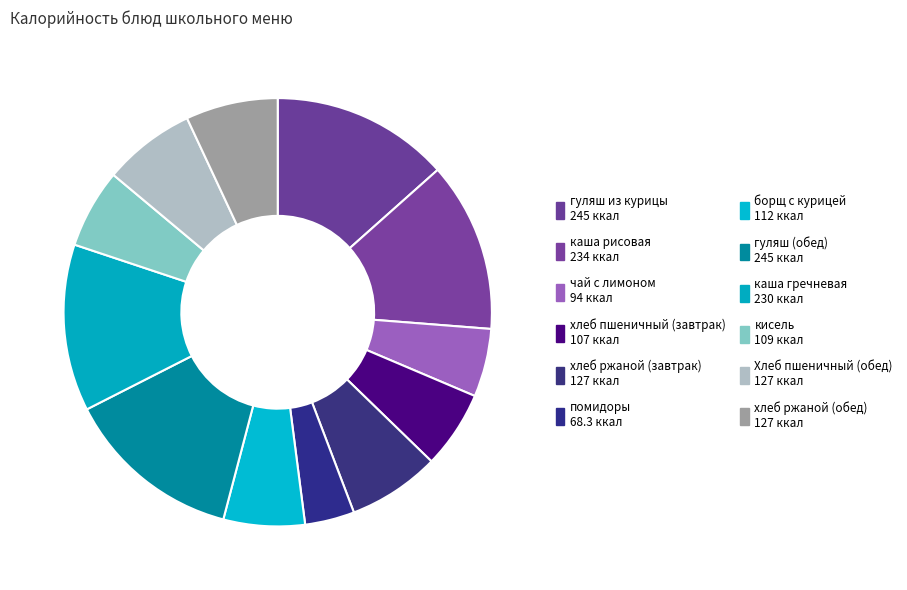

What percentage is the кисель slice, to the nearest percent?

6%